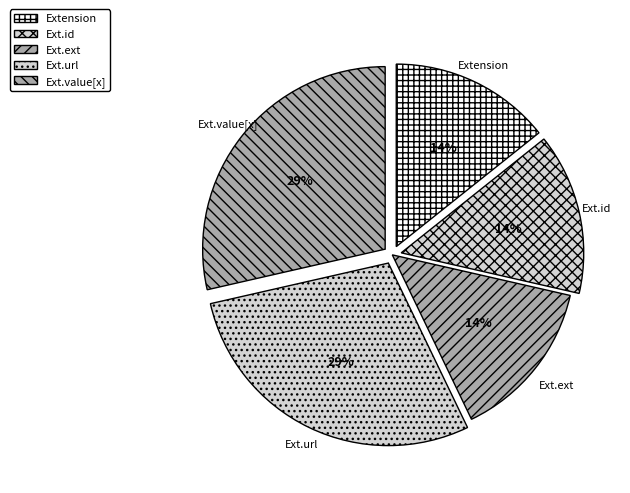

What is the ratio of the value at Extension to the value at Ext.url?

0.5